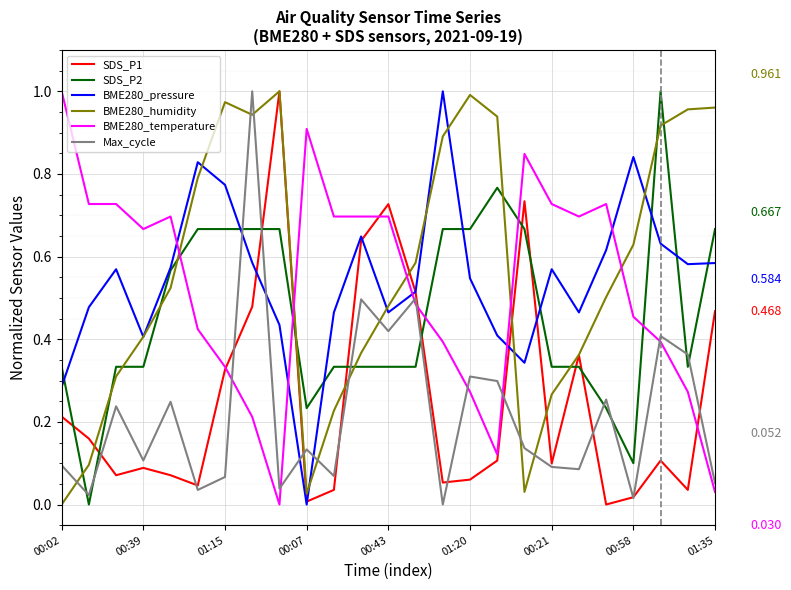

Which series ends up on top after the final intersection of BME280_humidity and BME280_temperature?

BME280_humidity